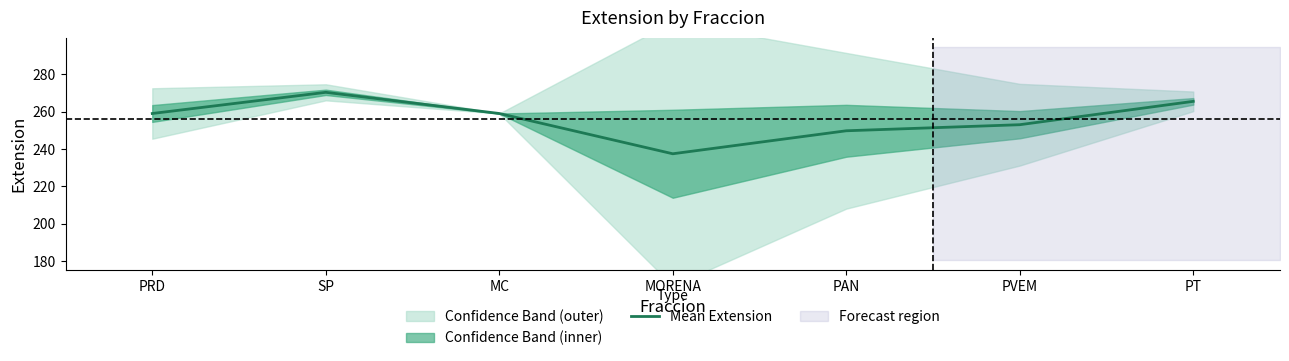

Reading left to right, what are all the values shown in this chart?

PRD=259.0	SP=270.3	MC=259.0	MORENA=237.4	PAN=249.8	PVEM=253.0	PT=265.5